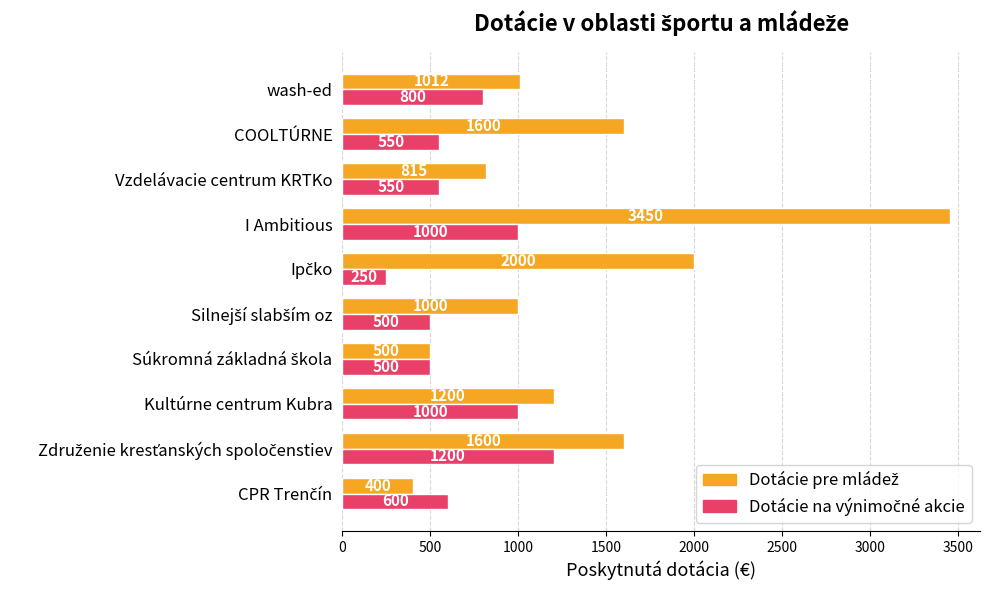

What is the total value across all series at Vzdelávacie centrum KRTKo?

1365